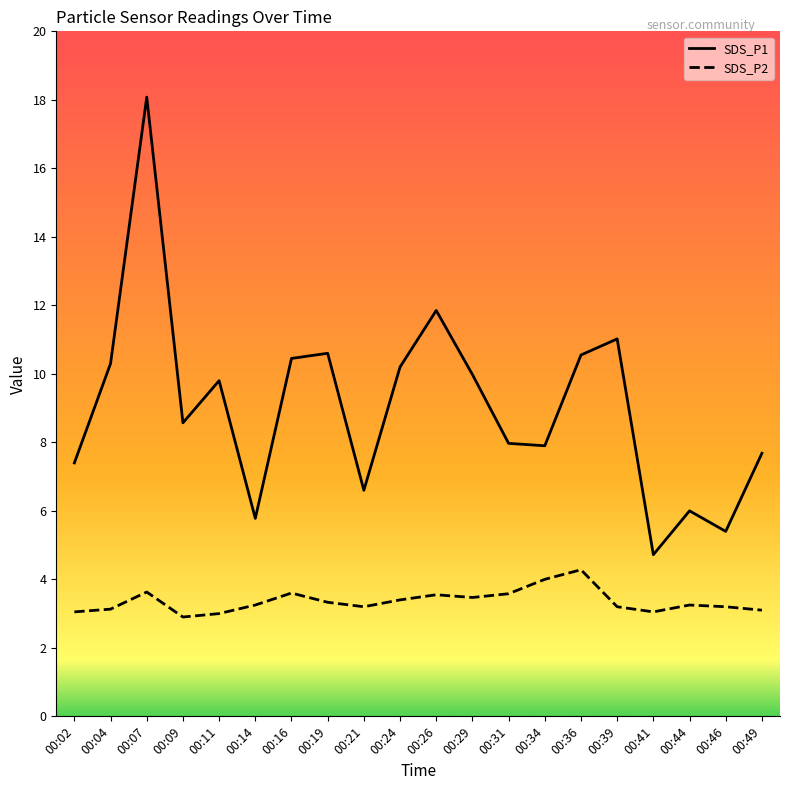

What is the total value across all series at 00:46?

8.6